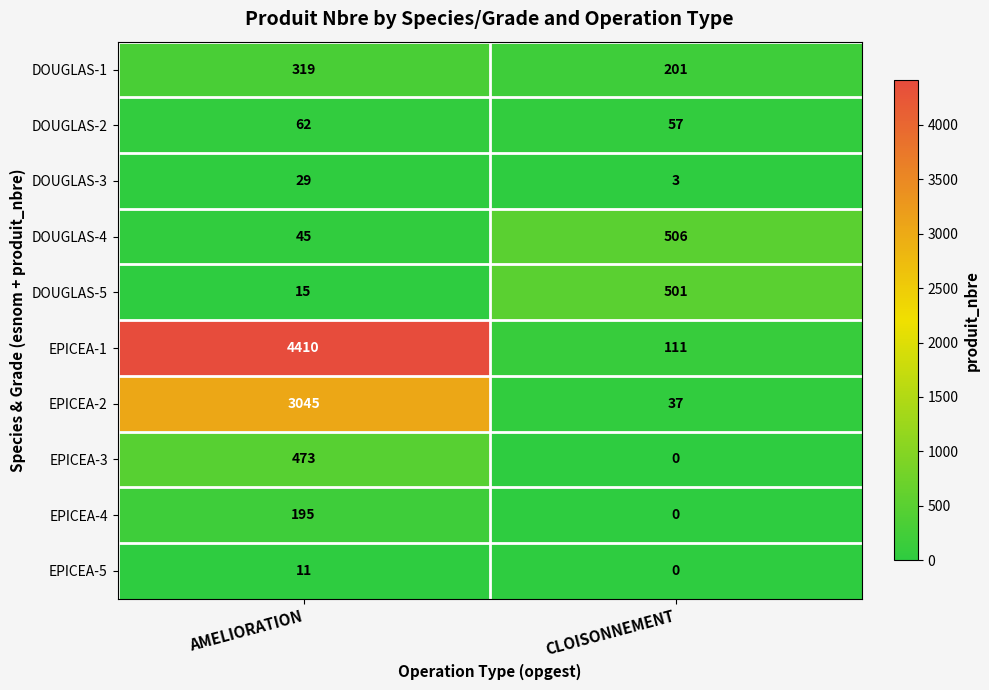

Reading left to right, what are all the values shown in this chart?

DOUGLAS-1: AMELIORATION=319	CLOISONNEMENT=201
DOUGLAS-2: AMELIORATION=62	CLOISONNEMENT=57
DOUGLAS-3: AMELIORATION=29	CLOISONNEMENT=3
DOUGLAS-4: AMELIORATION=45	CLOISONNEMENT=506
DOUGLAS-5: AMELIORATION=15	CLOISONNEMENT=501
EPICEA-1: AMELIORATION=4410	CLOISONNEMENT=111
EPICEA-2: AMELIORATION=3045	CLOISONNEMENT=37
EPICEA-3: AMELIORATION=473	CLOISONNEMENT=0
EPICEA-4: AMELIORATION=195	CLOISONNEMENT=0
EPICEA-5: AMELIORATION=11	CLOISONNEMENT=0